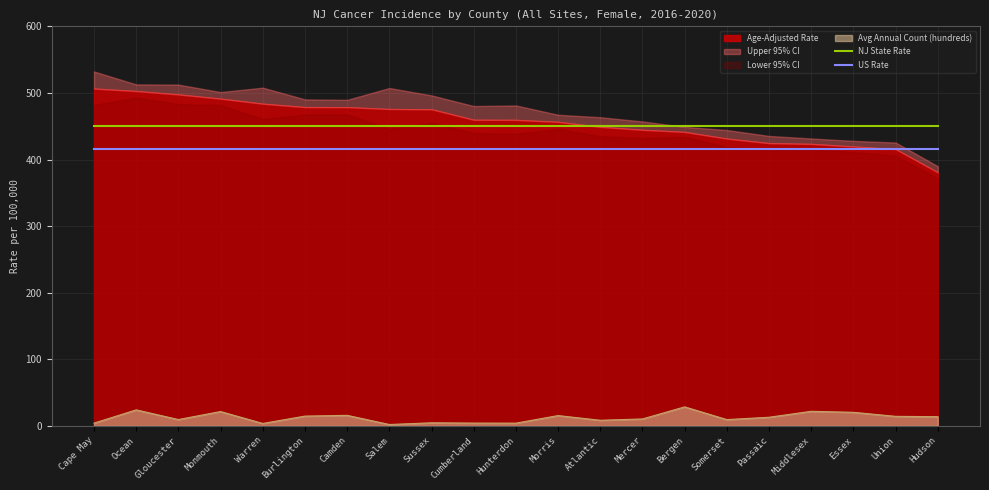

What is the label of the 2nd point from the left?

Ocean